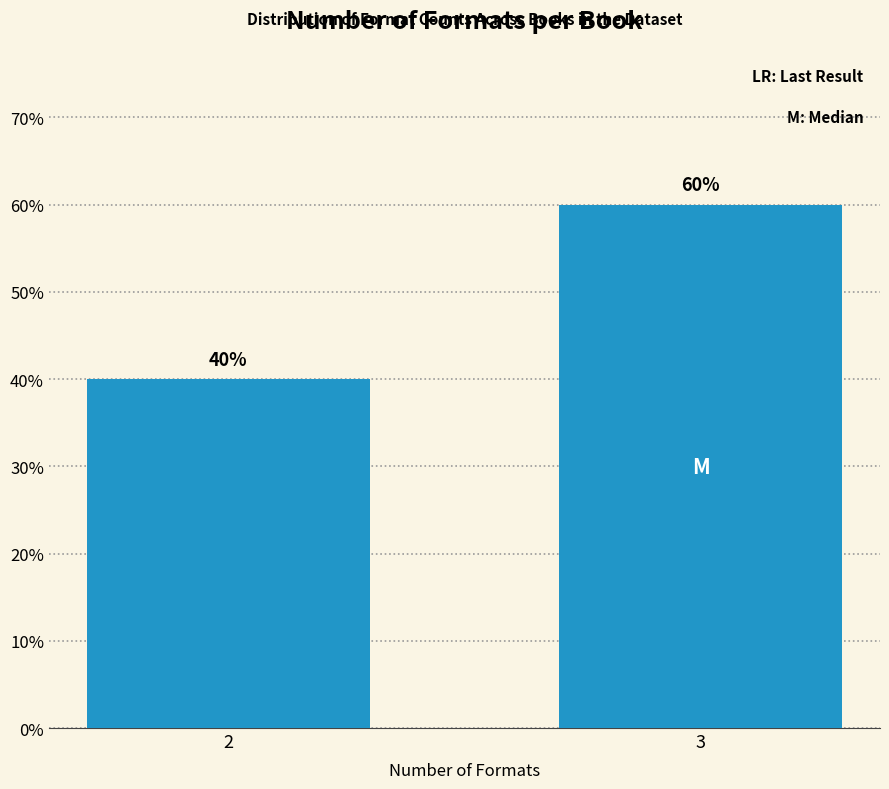

Reading left to right, extract all data points from this chart.

40	60